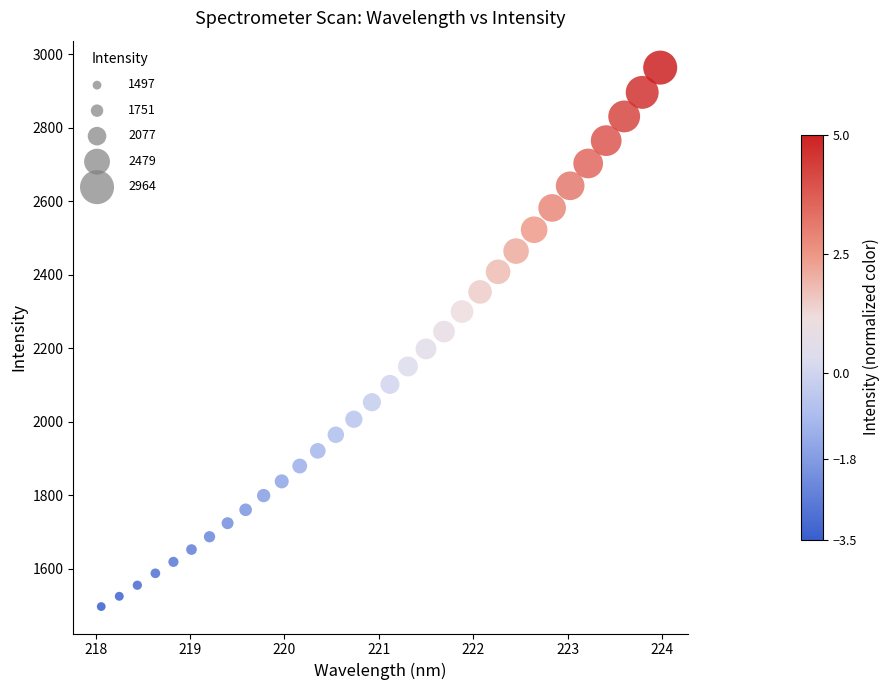

What is the range of X values (max minus min)?

5.9